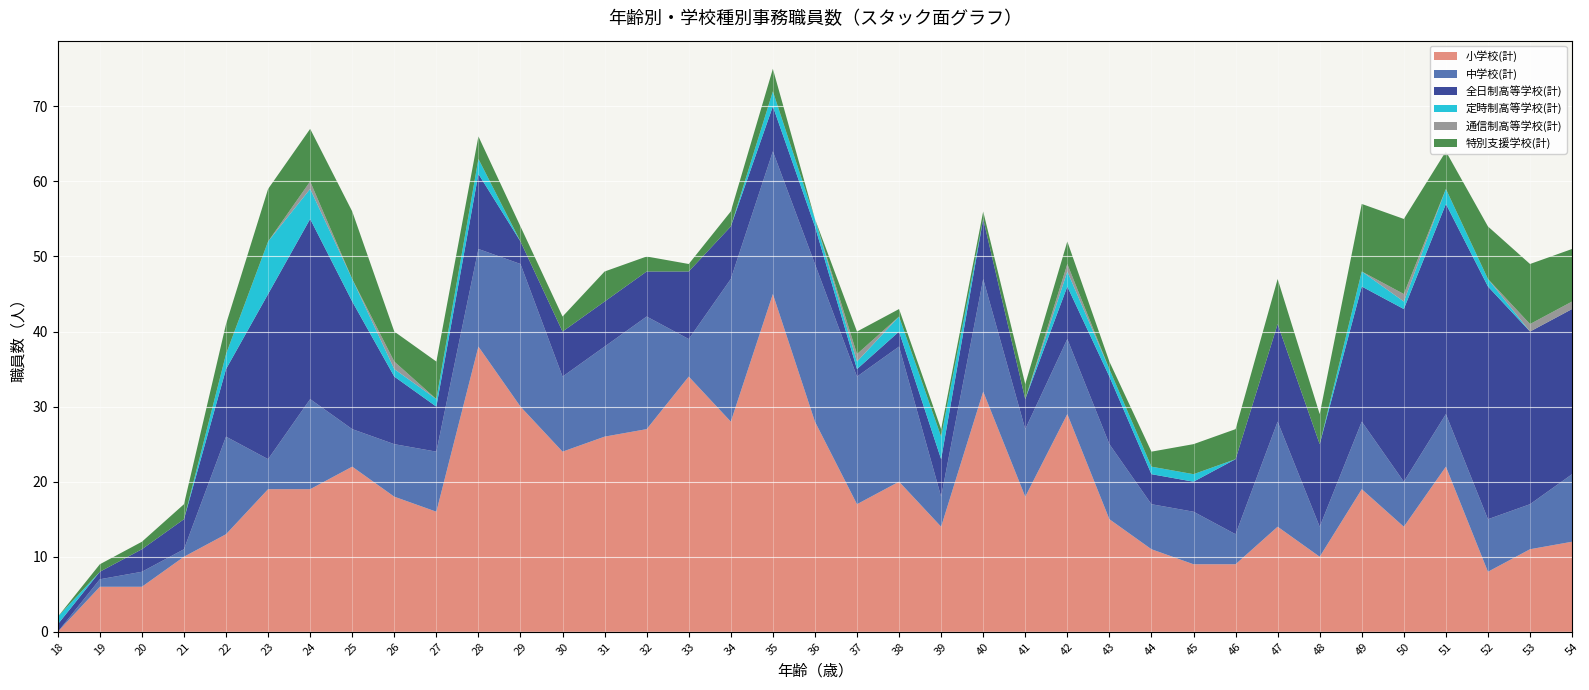

Reading right to left, what are all the values shown in this chart?

小学校(計): 12	11	8	22	14	19	10	14	9	9	11	15	29	18	32	14	20	17	28	45	28	34	27	26	24	30	38	16	18	22	19	19	13	10	6	6	0
中学校(計): 9	6	7	7	6	9	4	14	4	7	6	10	10	9	15	4	18	17	21	19	19	5	15	12	10	19	13	8	7	5	12	4	13	1	2	1	0
全日制高等学校(計): 22	23	31	28	23	18	11	13	10	4	4	9	7	4	8	5	2	1	5	6	7	9	6	6	6	3	10	6	9	17	24	22	9	4	3	1	1
定時制高等学校(計): 0	0	1	2	1	2	0	0	0	1	1	1	2	0	0	3	2	1	1	2	0	0	0	0	0	0	2	1	1	3	4	7	2	0	0	0	1
通信制高等学校(計): 1	1	0	0	1	0	0	0	0	0	0	0	1	0	0	0	0	1	0	0	0	0	0	0	0	0	0	0	1	0	1	0	0	0	0	0	0
特別支援学校(計): 7	8	7	5	10	9	4	6	4	4	2	1	3	2	1	1	1	3	0	3	2	1	2	4	2	2	3	5	4	9	7	7	4	2	1	1	0